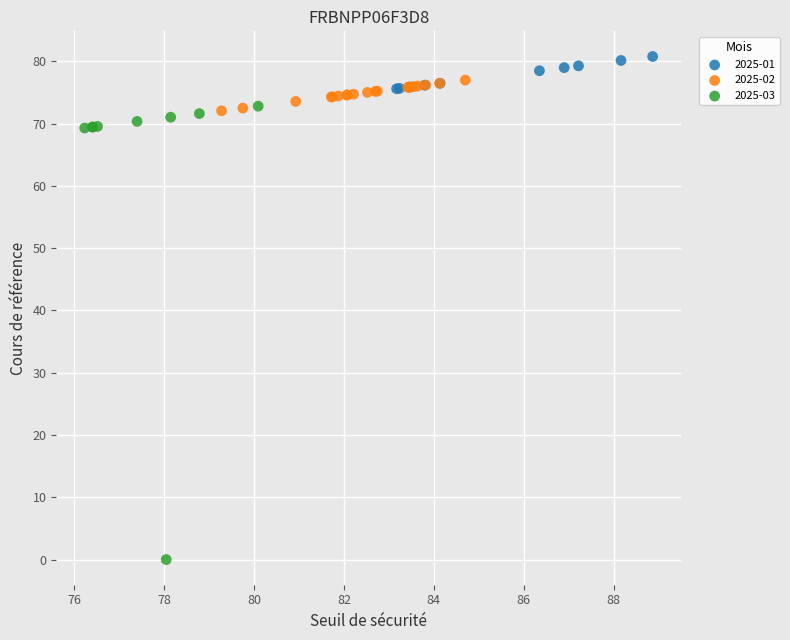

What are all the series names shown in the legend?

2025-01, 2025-02, 2025-03